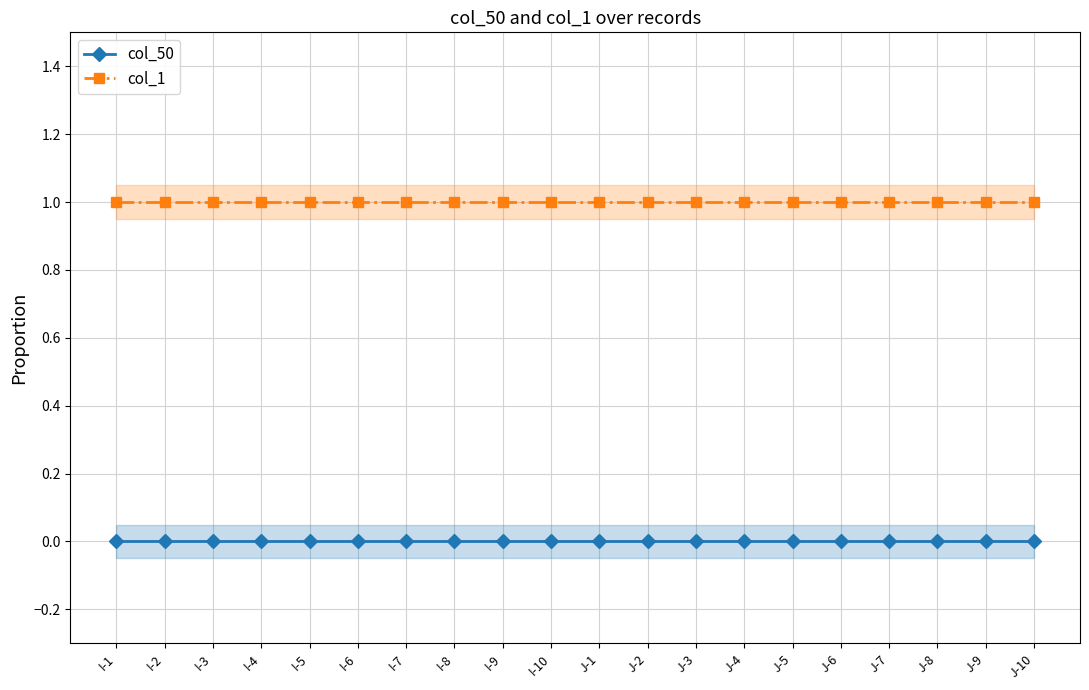

Is this an area chart (filled region under the line)?

No